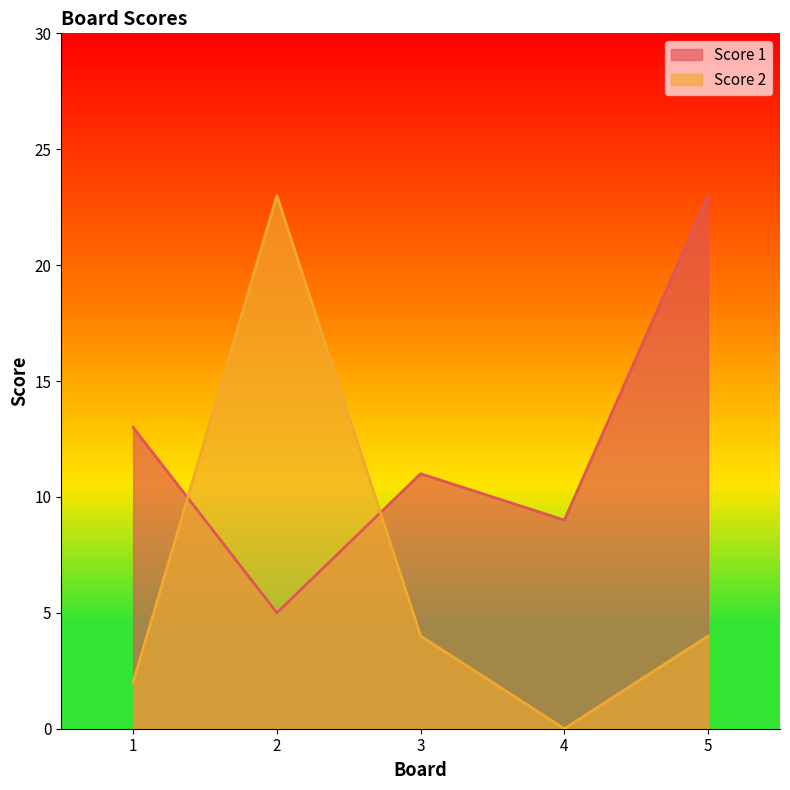

True or false: Score 2 has more than 0 interior local peaks.

True